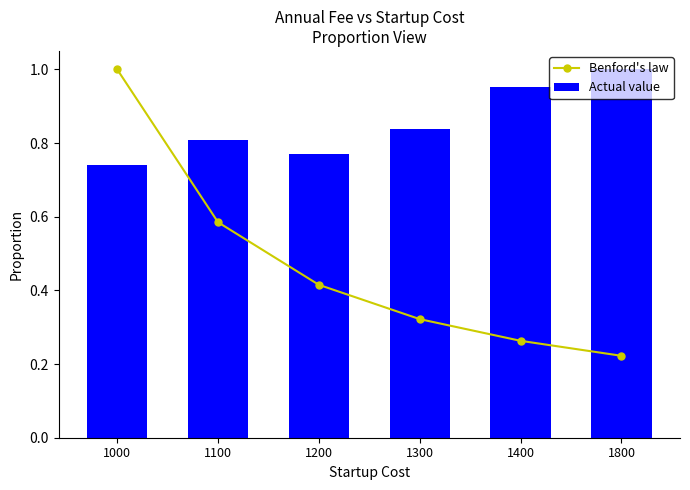

What is the spread (max minus min) of values at 1100?

0.2